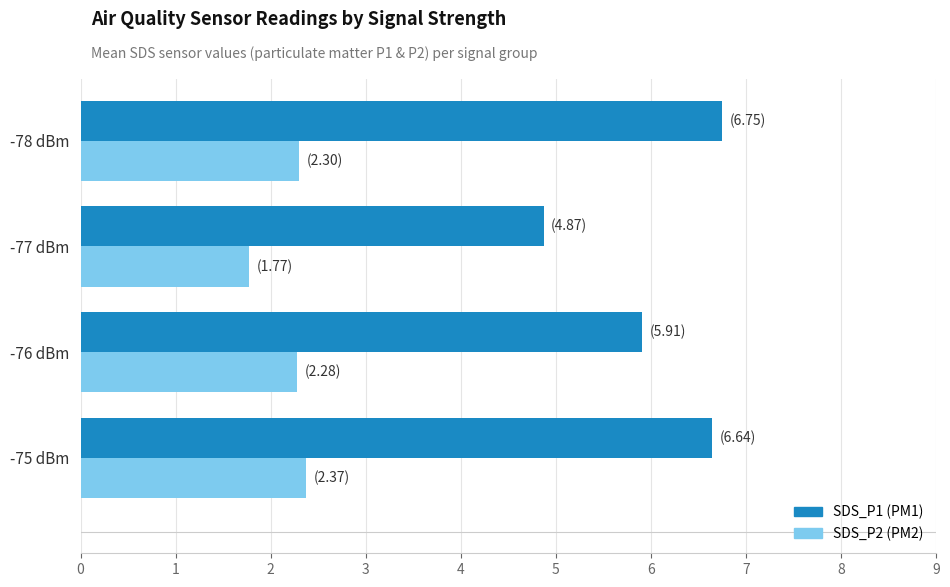

What is the total value across all series at -78 dBm?

9.1